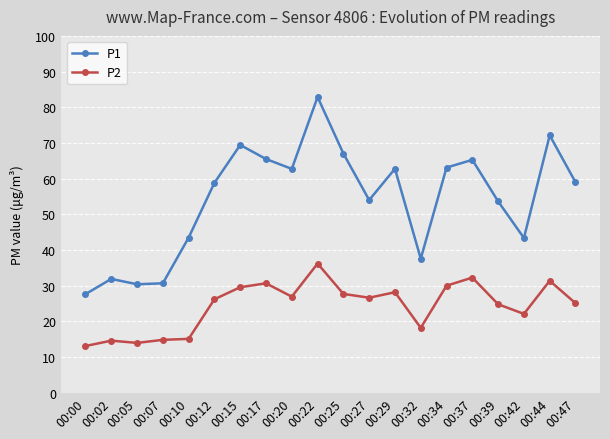

What is the greatest value displayed?

82.9